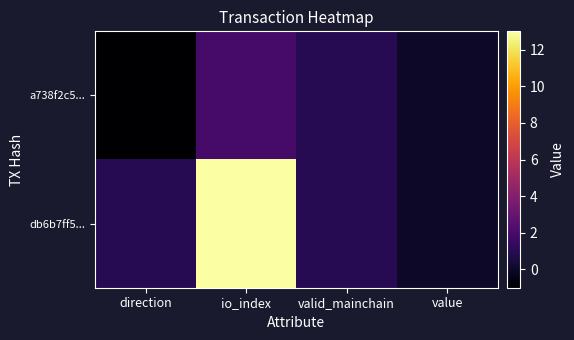

Reading left to right, transcribe all the data shown in this chart.

a738f2c5...: direction=-1.0	io_index=2.0	valid_mainchain=1.0	value=0.0
db6b7ff5...: direction=1.0	io_index=13.0	valid_mainchain=1.0	value=0.0